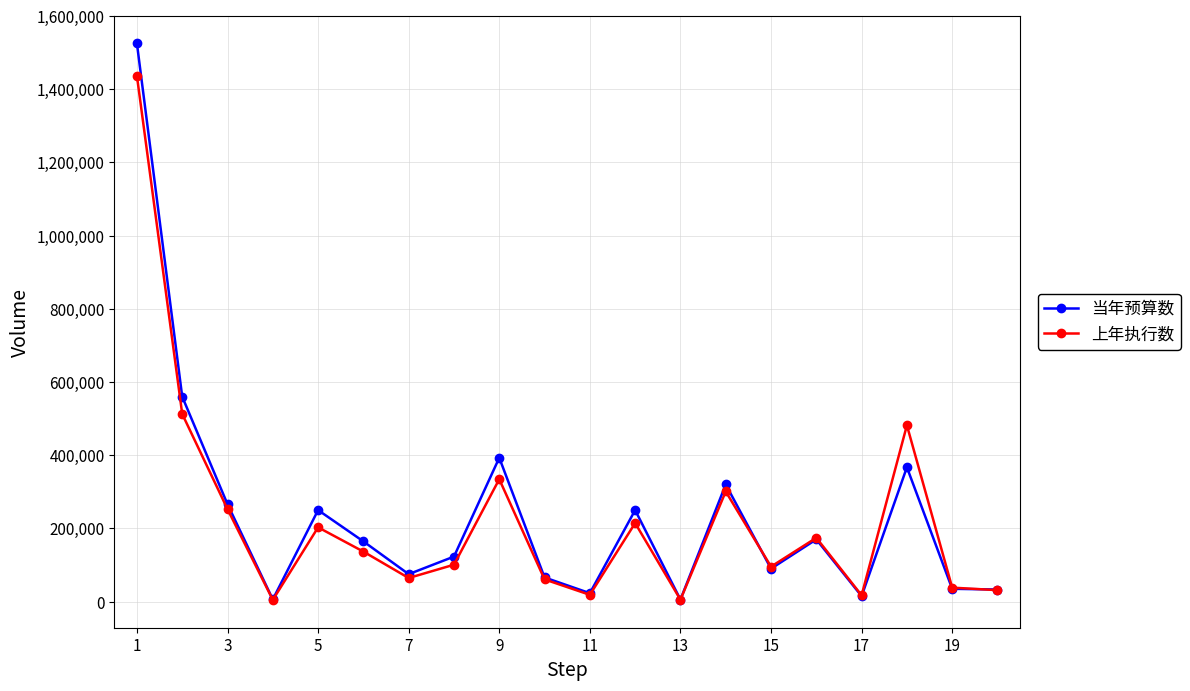

What are all the series names shown in the legend?

当年预算数, 上年执行数